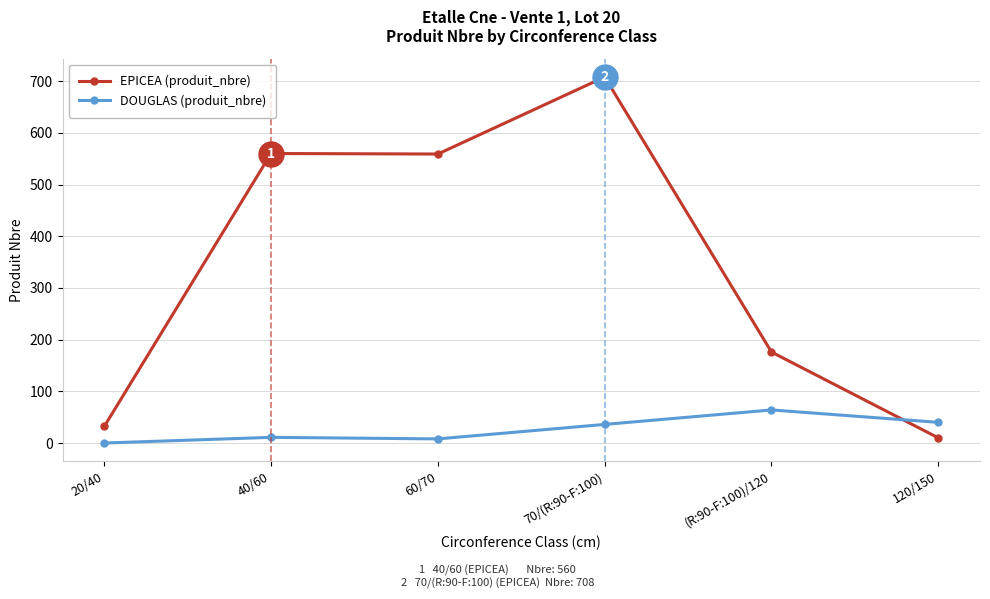

What is the average value of the EPICEA (produit_nbre) series?

341